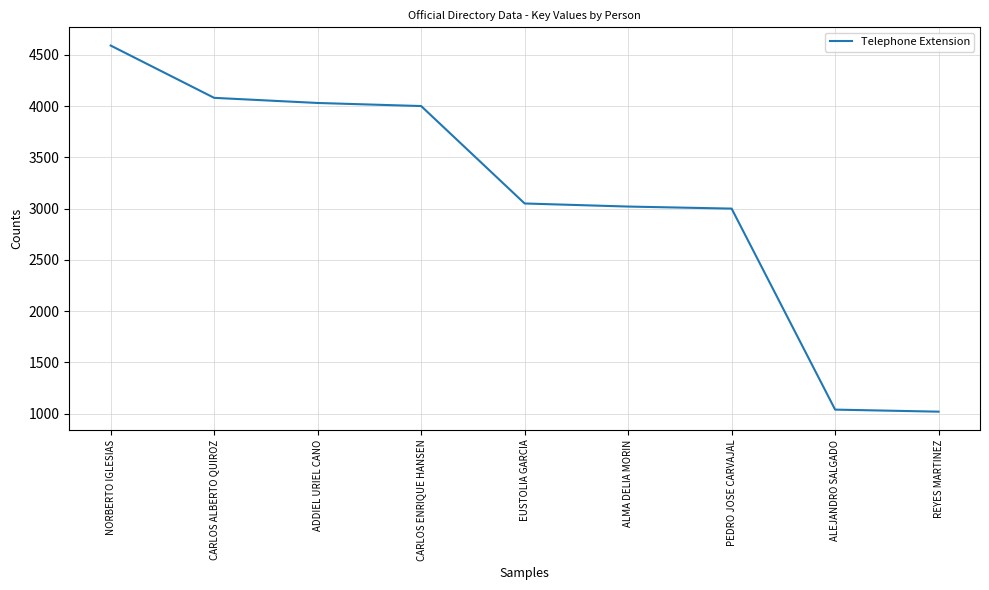

The chart shows a value of 4590 at NORBERTO IGLESIAS. True or false?

True